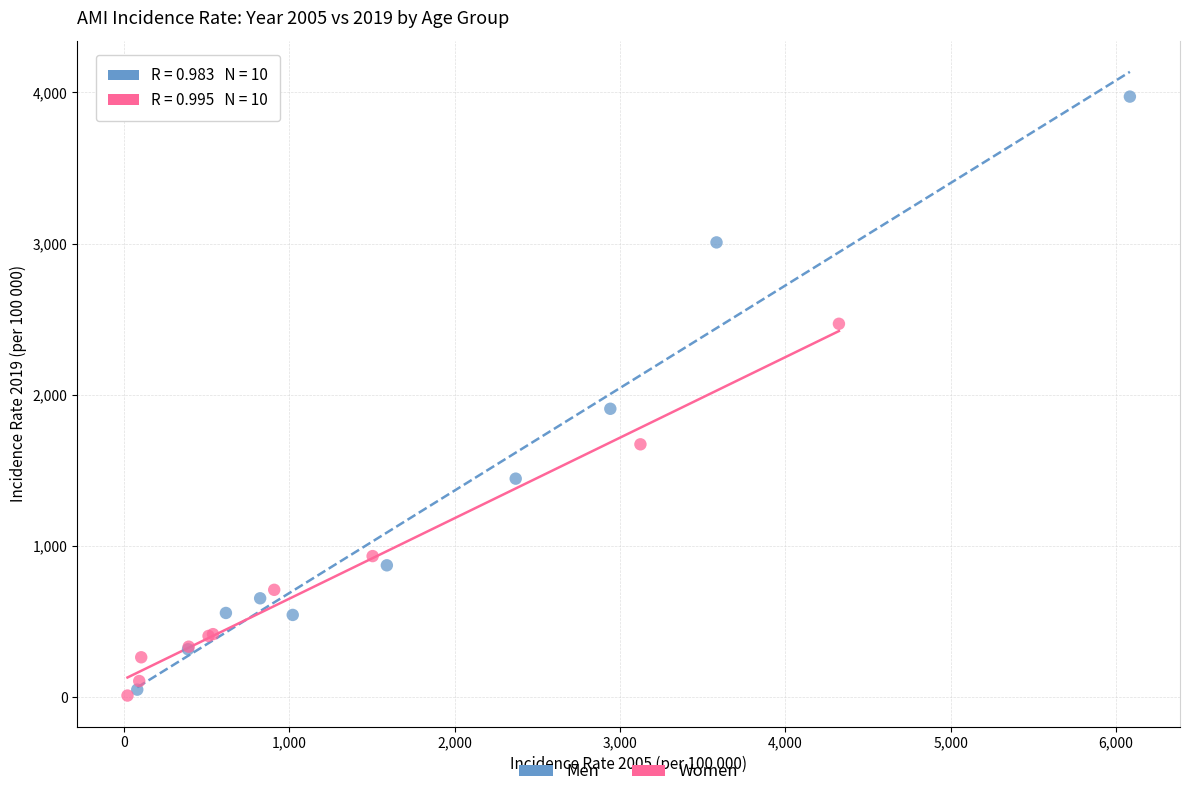

Which series has the largest Y range (max minus min)?

Men